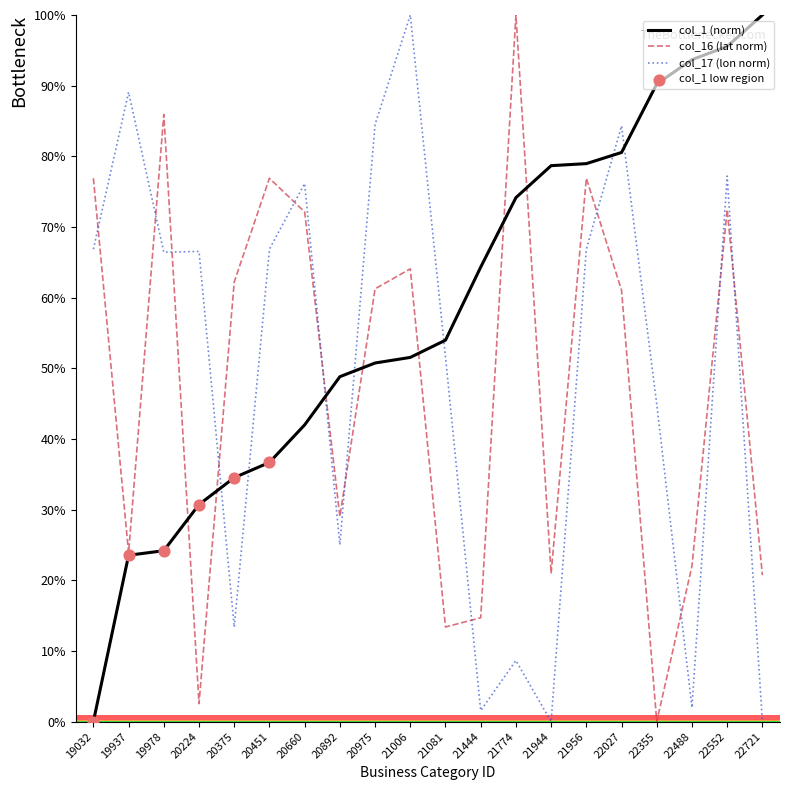

Between 19937 and 20660, which series saw the biggest shift?

col_16 (lat norm)